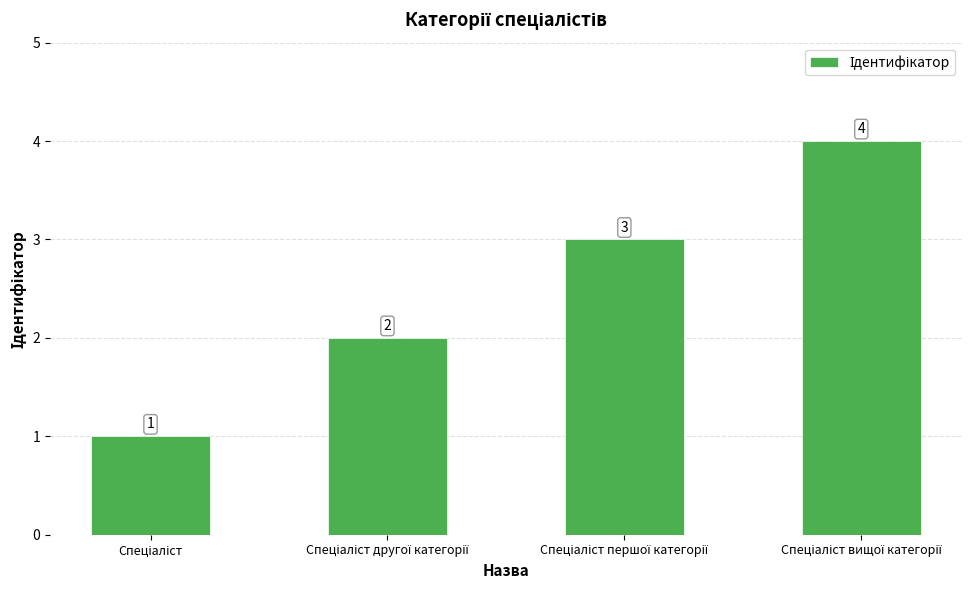

Does the chart contain any negative values?

No